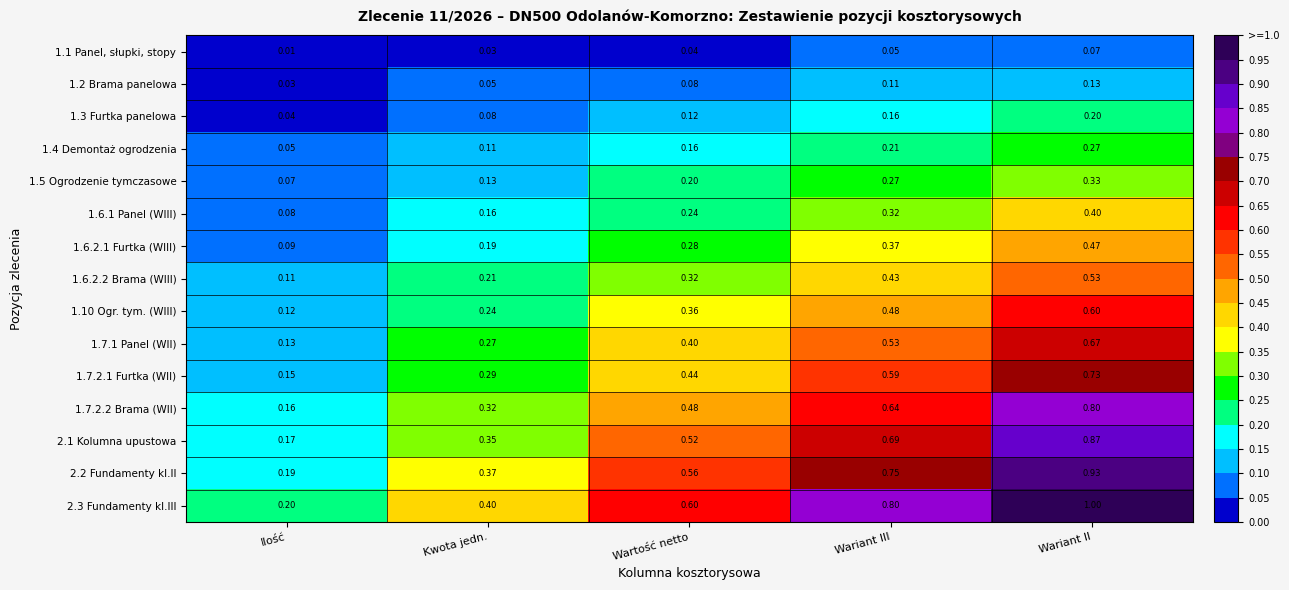

At which category is the sum across all series the highest?

Wariant II